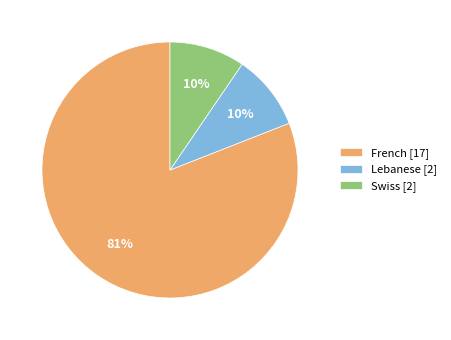

The French slice represents 64% of the pie. True or false?

False